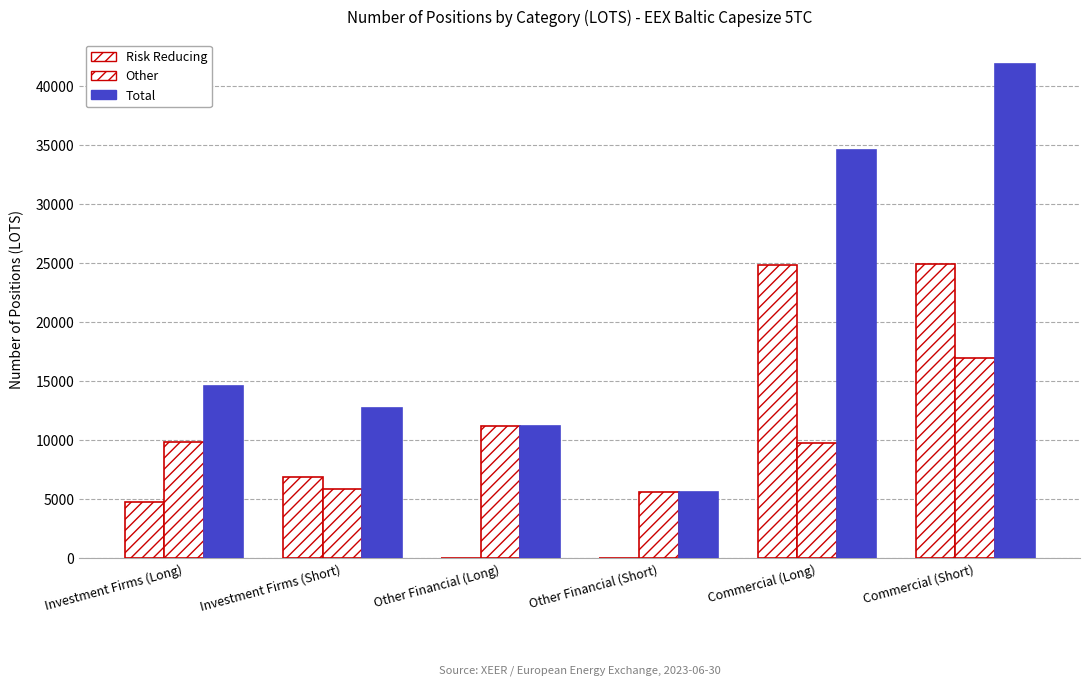

How many data points in Total are above 14605?

3